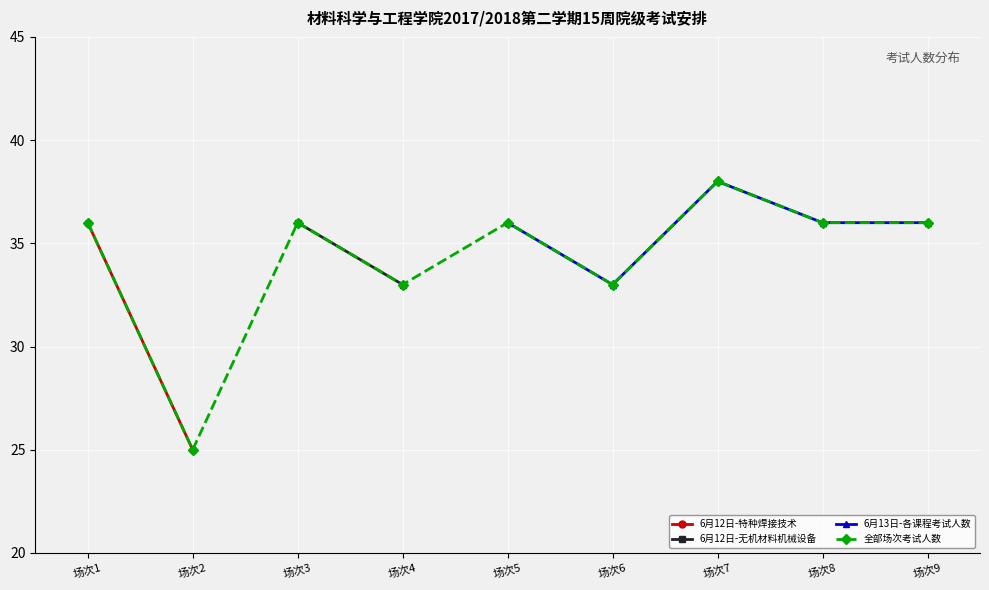

At which category does 6月13日-各课程考试人数 reach its first local peak?

场次7